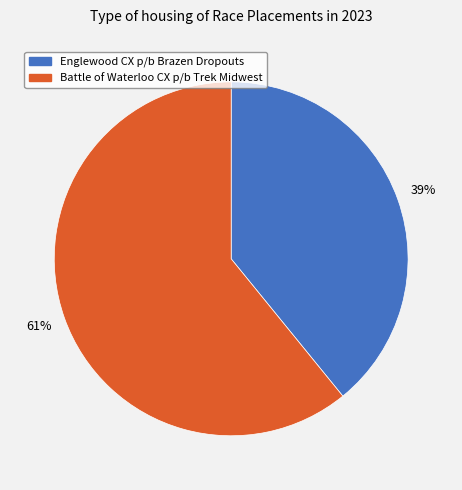

Approximately how many times larger is the value at Battle of Waterloo CX p/b Trek Midwest compared to Englewood CX p/b Brazen Dropouts?

1.6